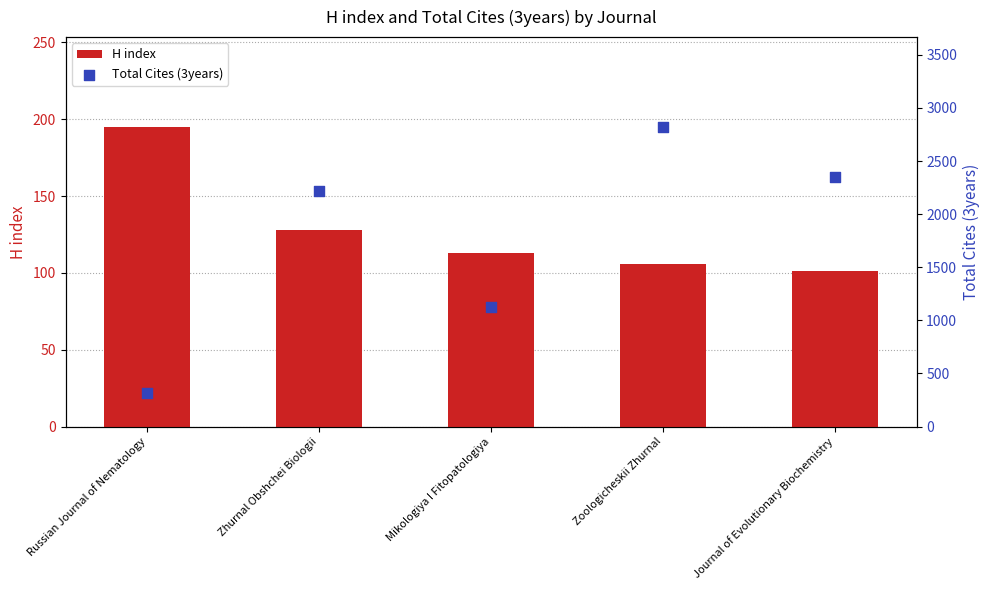

Which series has the largest Y range (max minus min)?

Total Cites (3years)